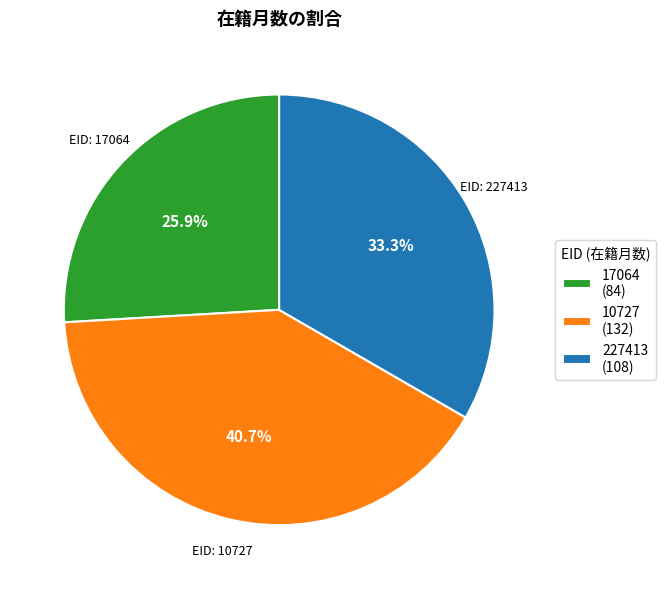

The 10727 slice represents 34% of the pie. True or false?

False